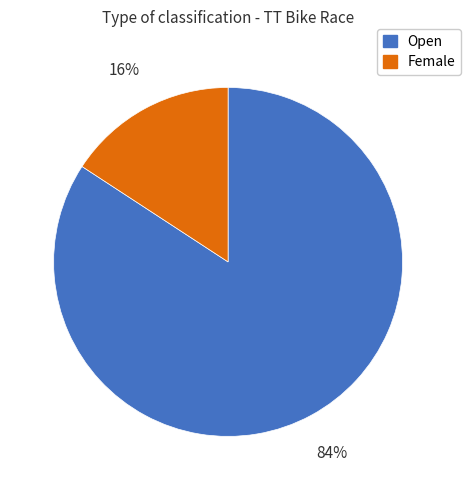

How many slices are in this pie chart?

2